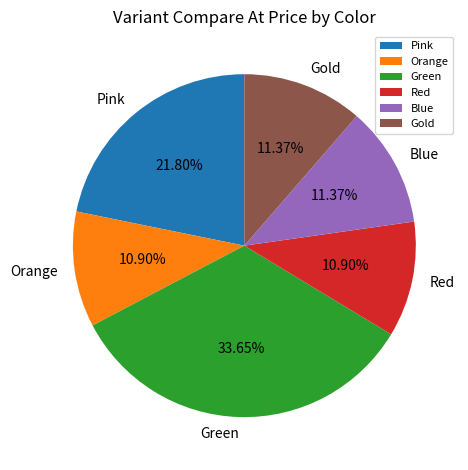

To the nearest percent, what is the difference between the largest and smallest slice percentages?

23%